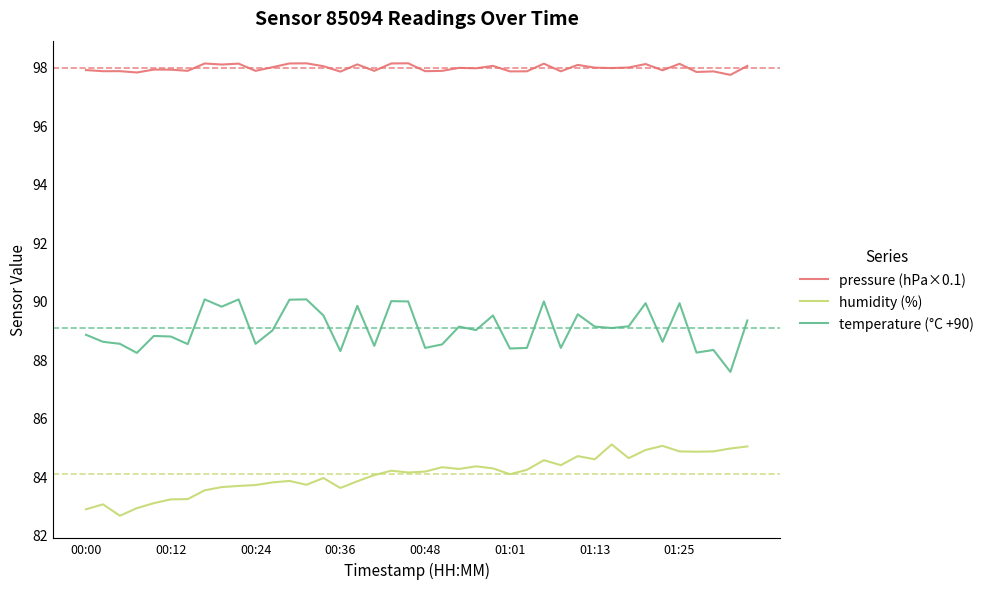

Which series has the largest total across all categories?

pressure (hPa×0.1)